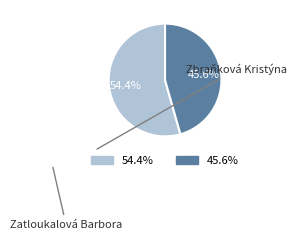

The Zbraňková Kristýna slice represents 60% of the pie. True or false?

False